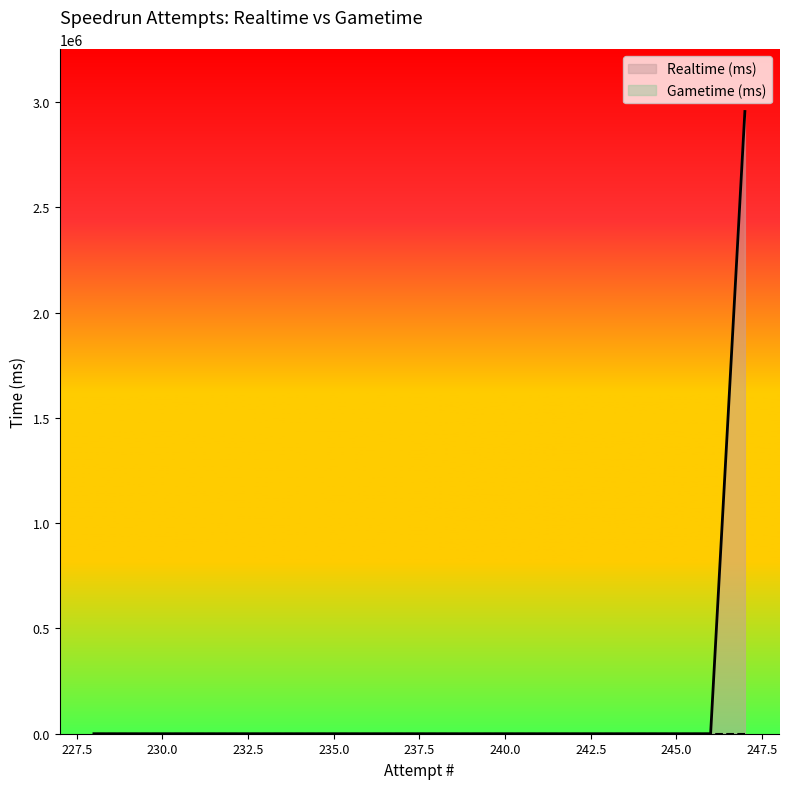

The value at 239 is 0. True or false?

True